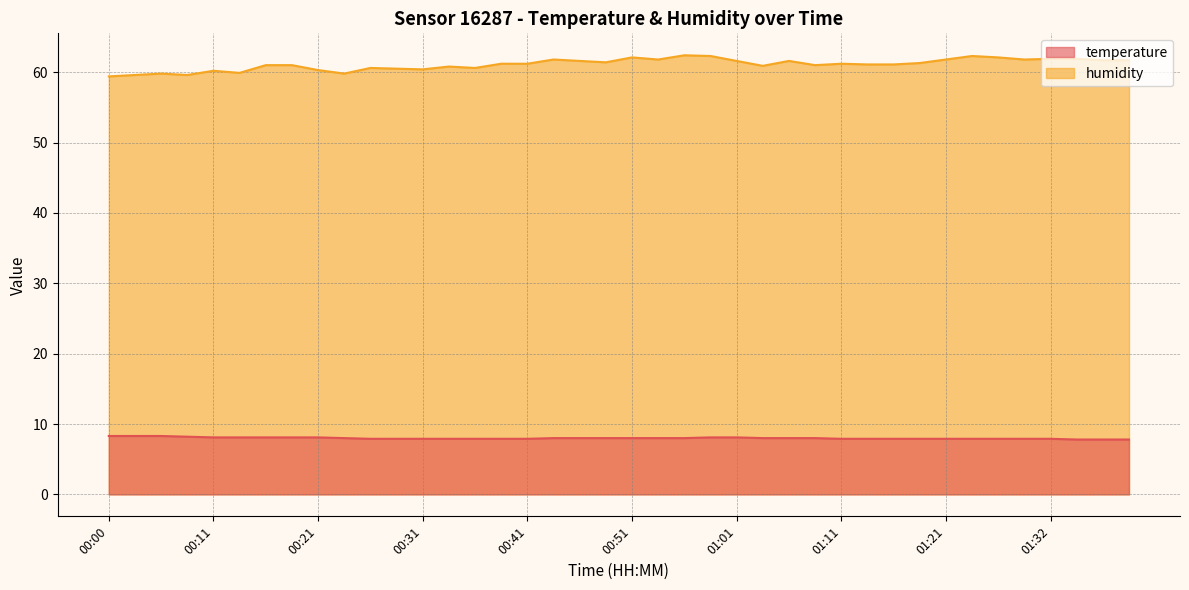

Which series has the widest spread of values?

humidity